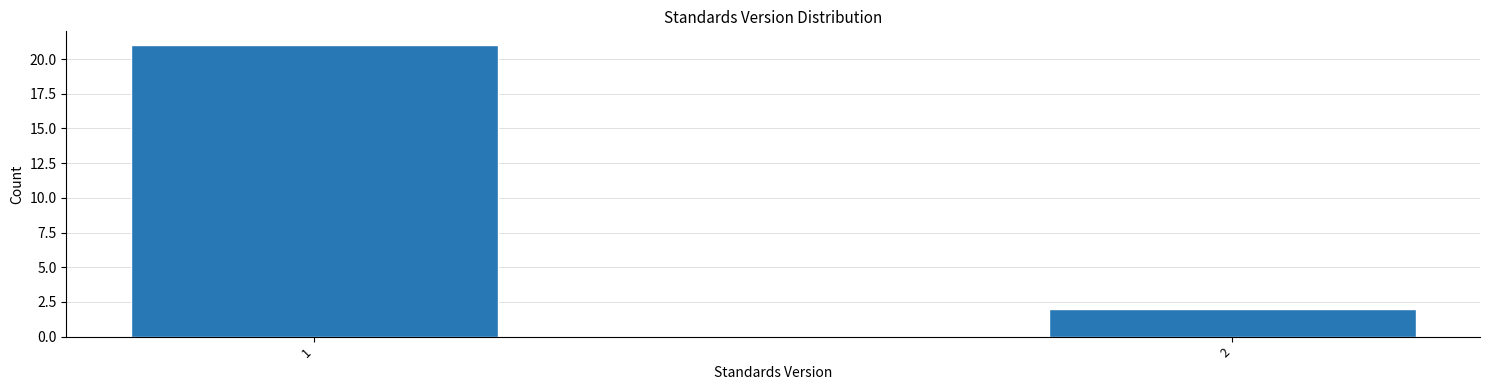

Reading left to right, transcribe all the data shown in this chart.

21	2